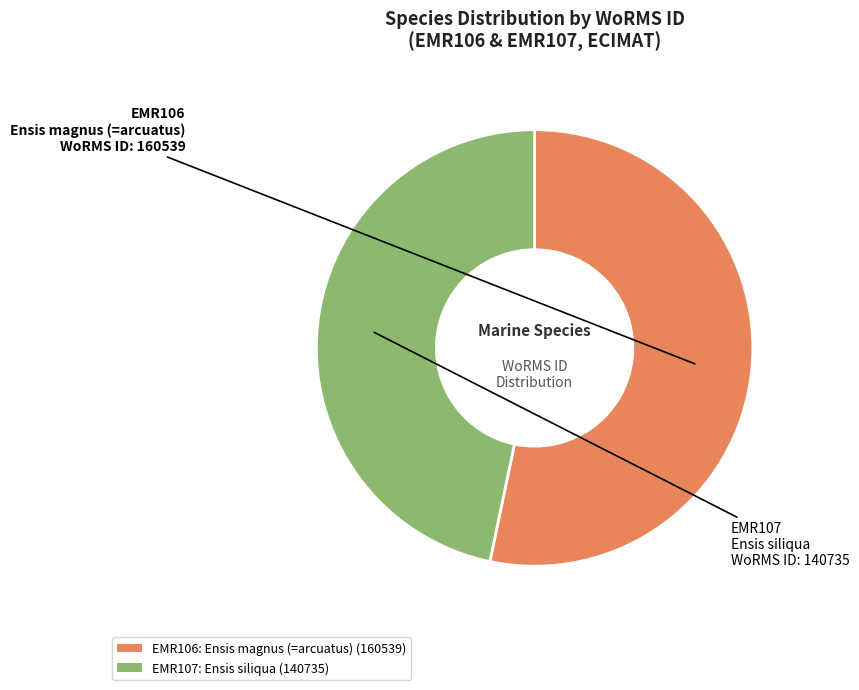

Is it true that EMR106 is 53% of the pie?

True